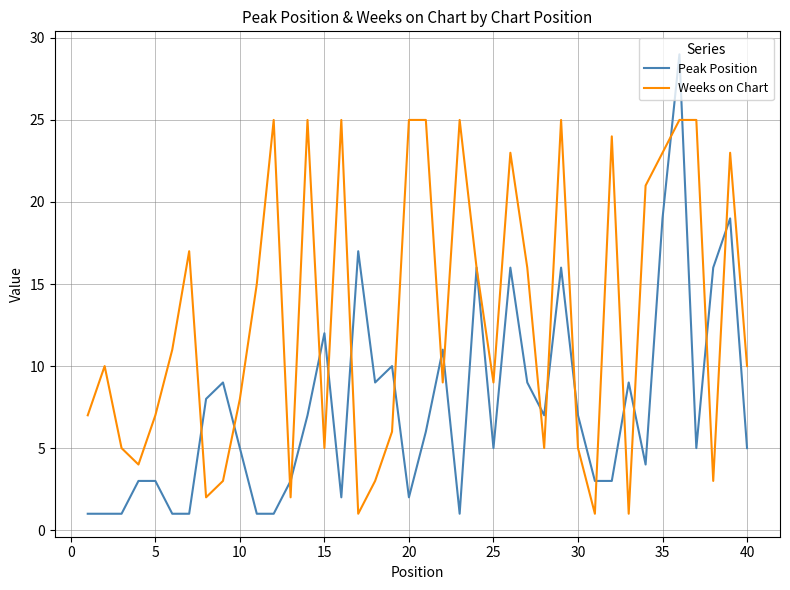

Rank the series by their maximum value, from highest to lowest.

Peak Position, Weeks on Chart